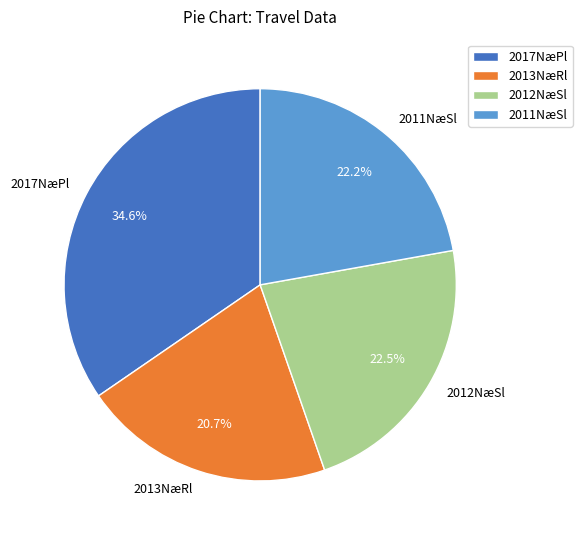

Does 2017NæPl represent more than half of the total?

No